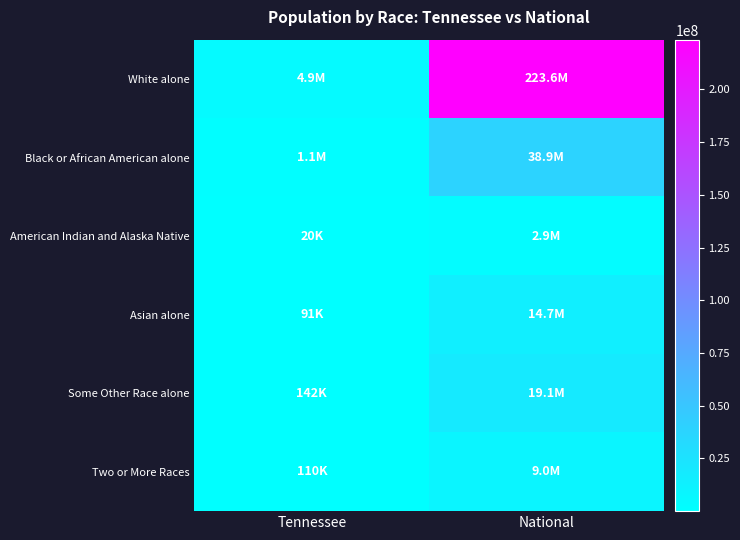

What is the spread (max minus min) of values at National?

220621017